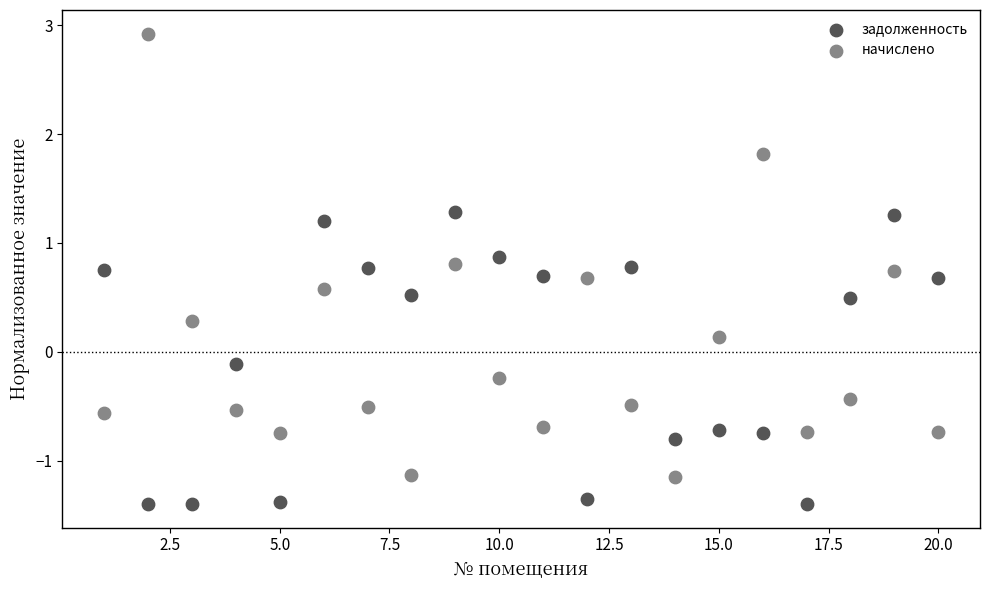

Across all data points, what is the range of Y values (max minus min)?

4.3